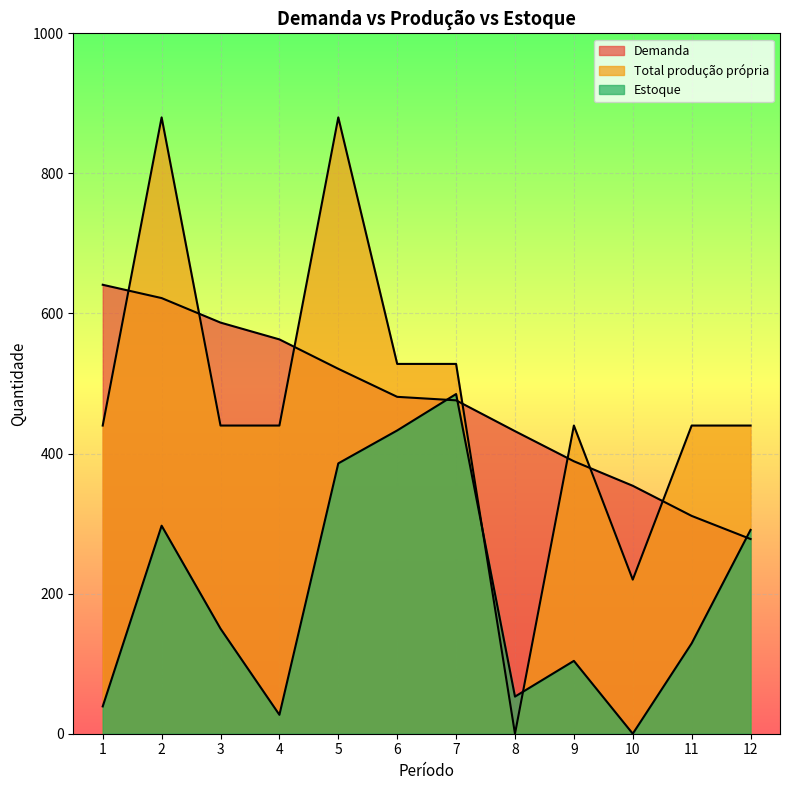

How many lines are shown in the chart?

3